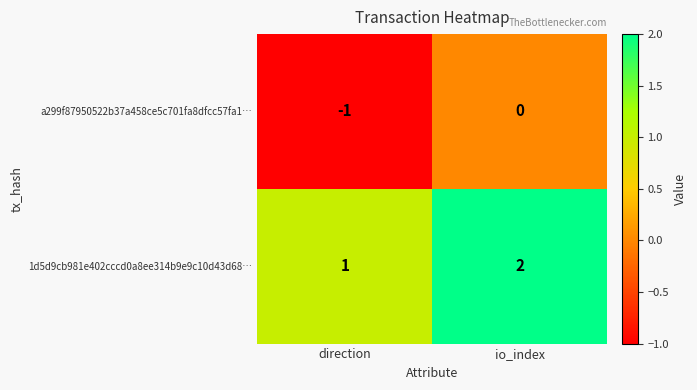

Which series has the largest total across all categories?

1d5d9cb981e402cccd0a8ee314b9e9c10d43d68…